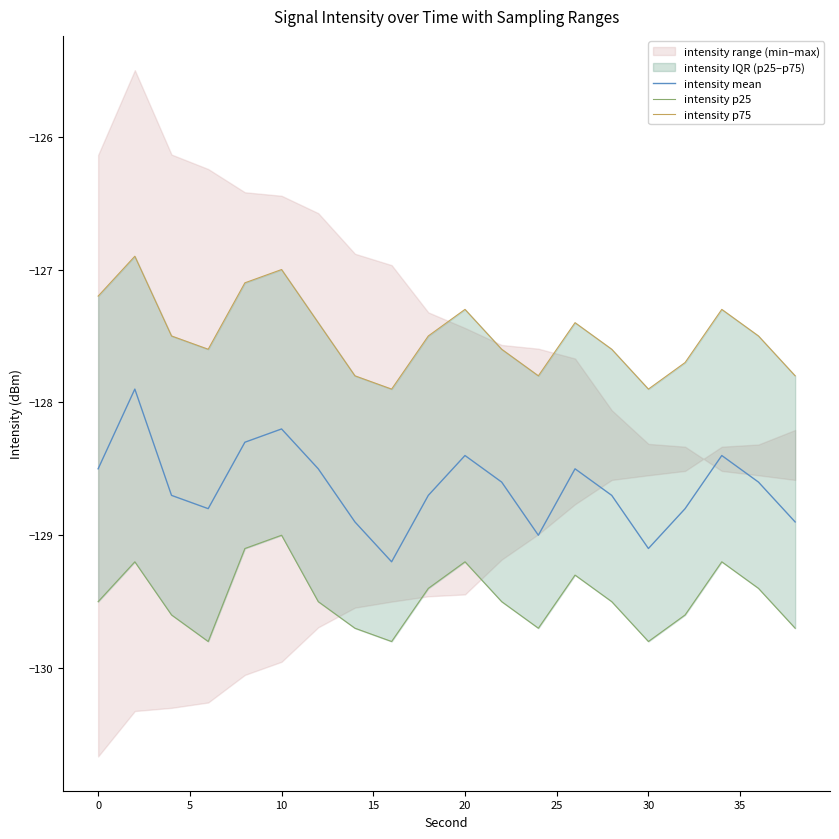

How many data points in intensity mean are less than -128?

19